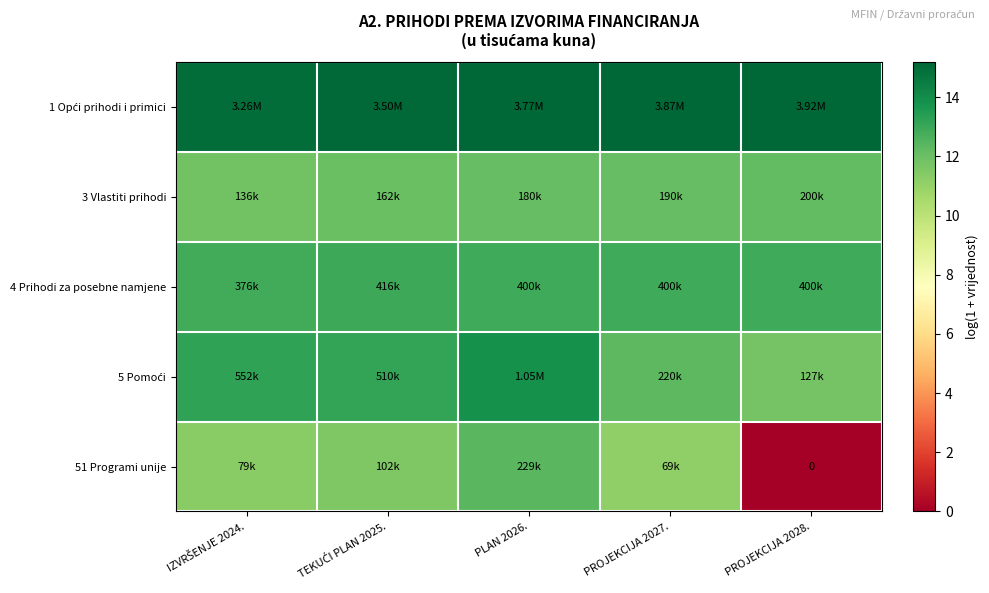

At which label is 1 Opći prihodi i primici closest to 15?

IZVRŠENJE 2024.